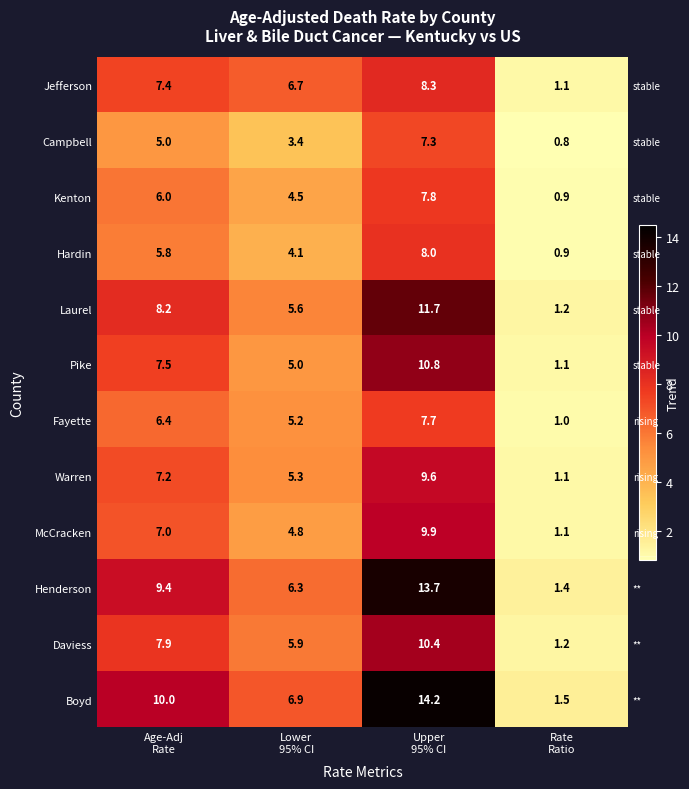

Which series has the widest spread of values?

Boyd